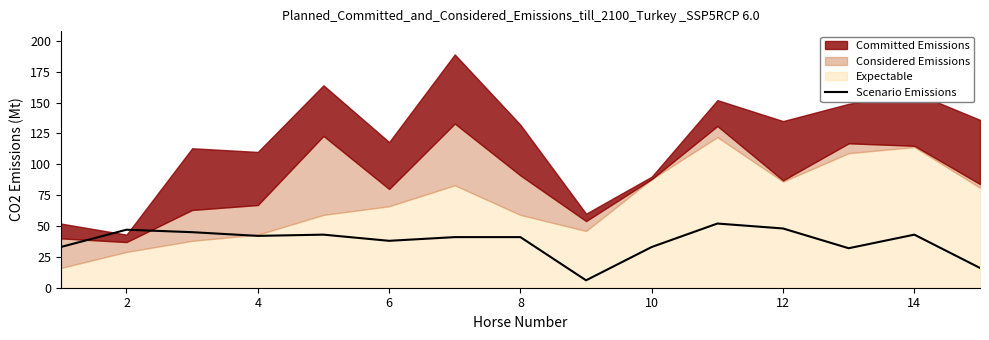

The Scenario Emissions series shows 19 at 6. True or false?

False